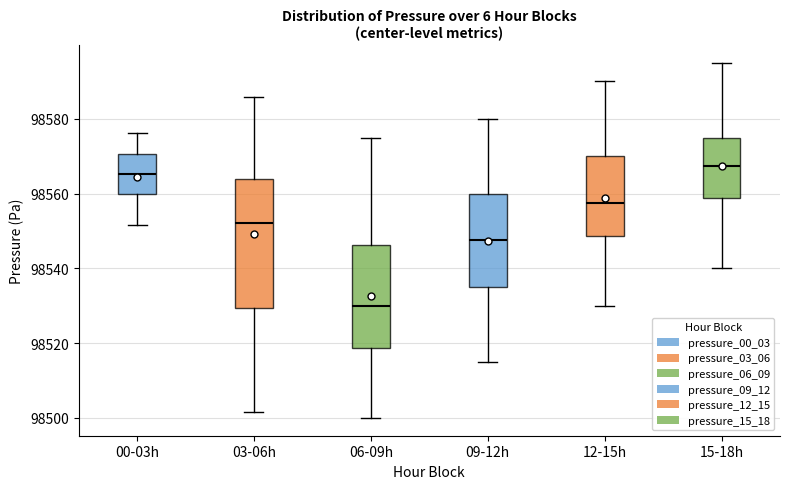

Which box's median line is the highest?

15-18h